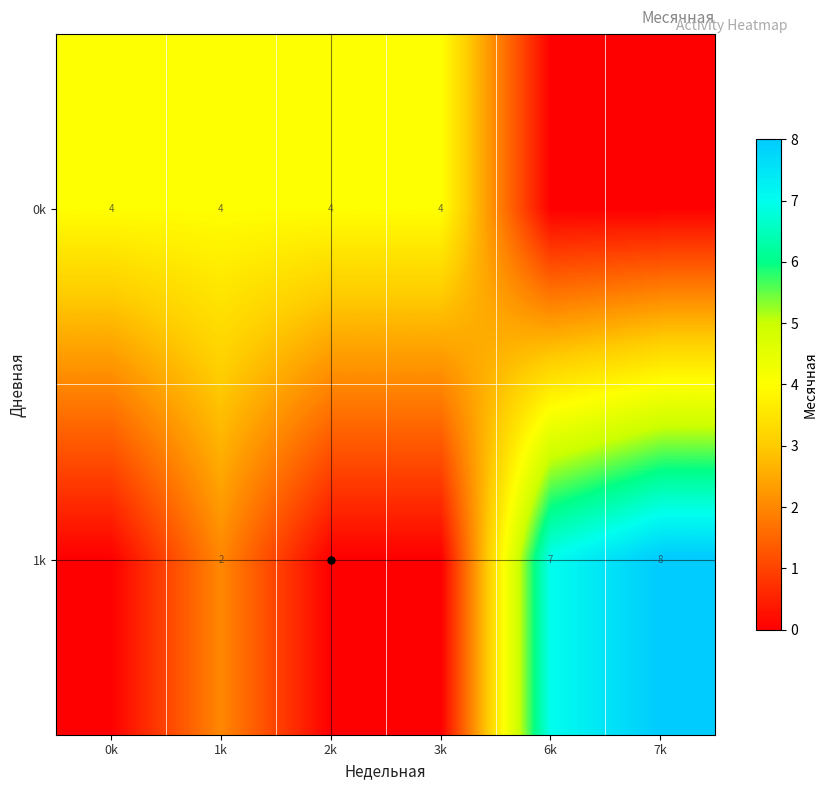

What is the average value of the 0k series?

3